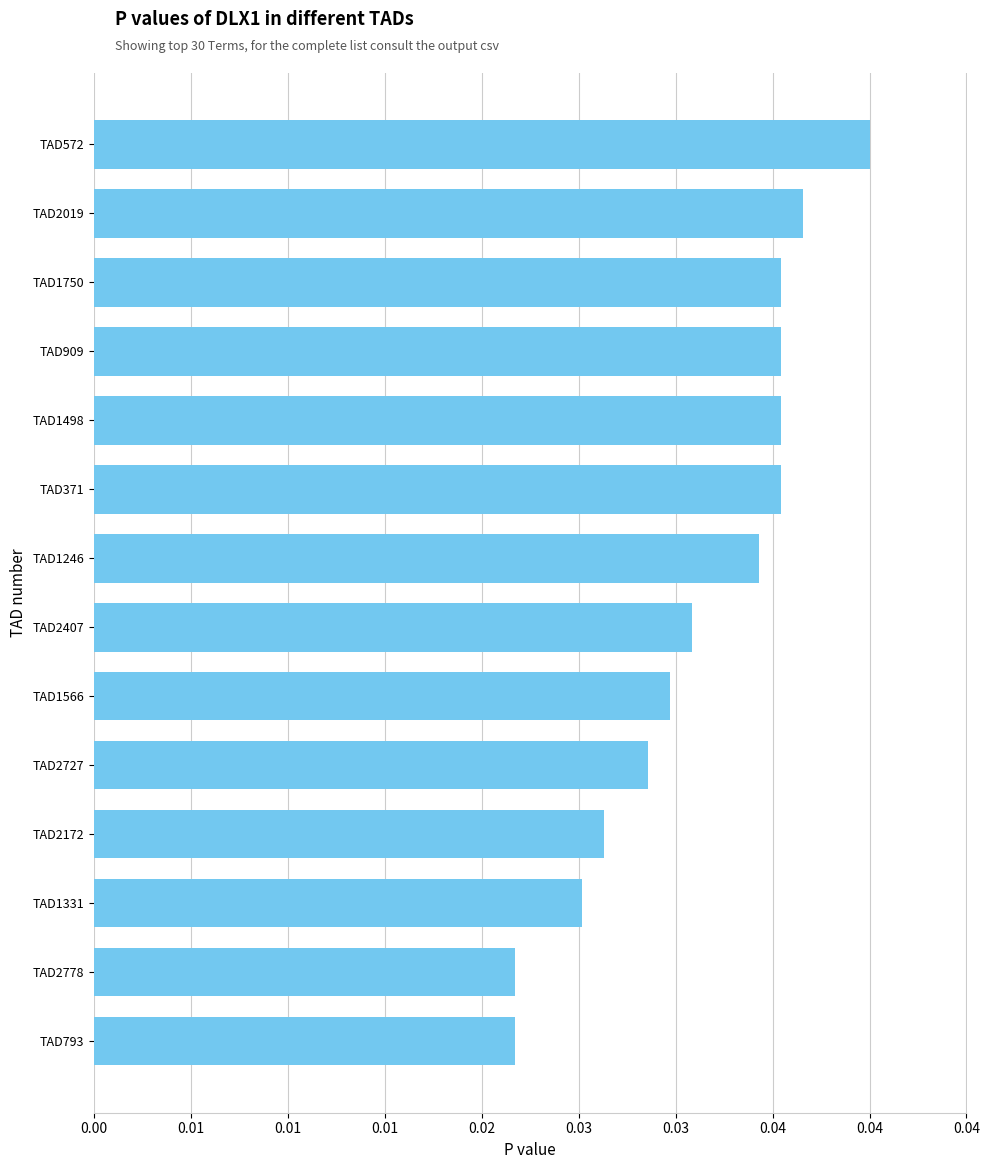

Are the bars horizontal?

Yes